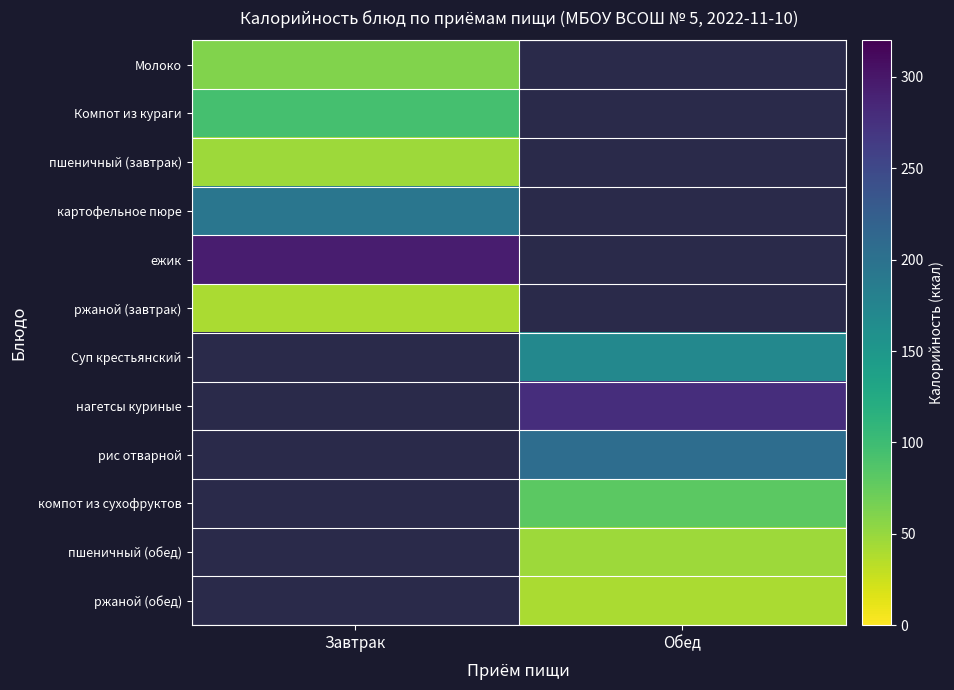

Which category has the highest value across all series?

Завтрак